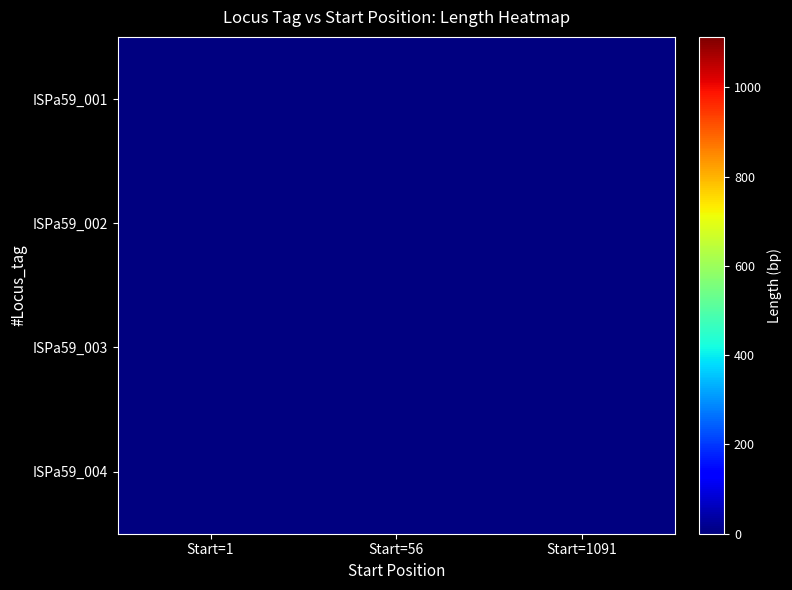

Is the value of ISPa59_004 at Start=1091 greater than the value of ISPa59_003 at Start=1091?

No